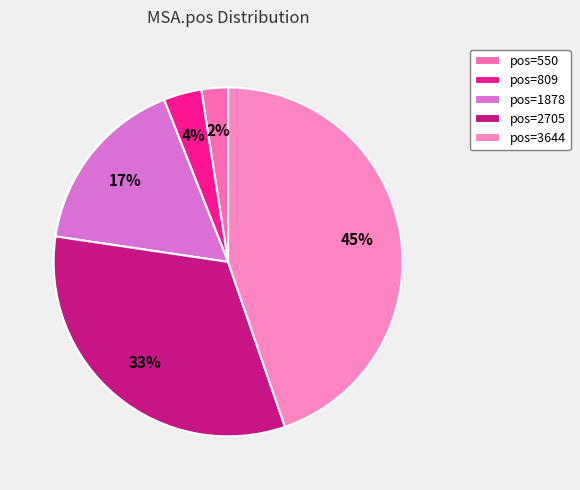

Which category has the biggest portion of the pie?

pos=3644